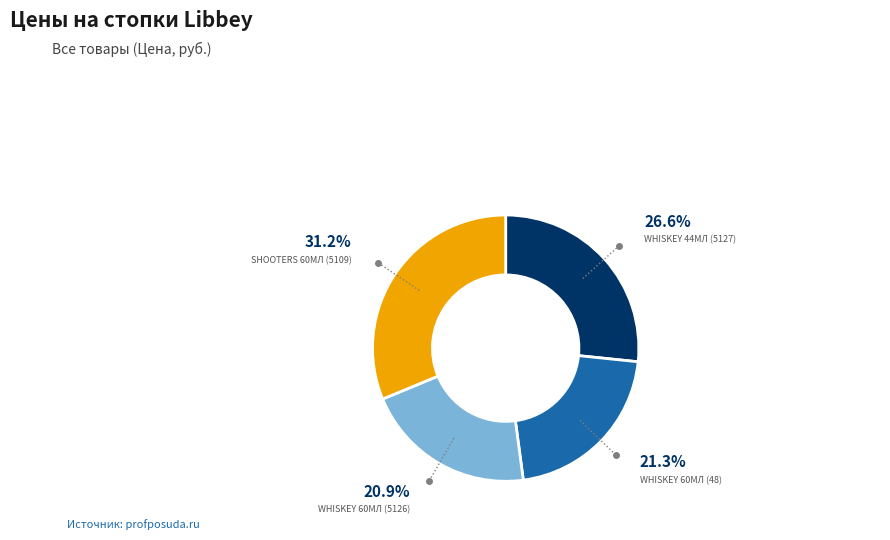

Is there a majority slice in this chart?

No